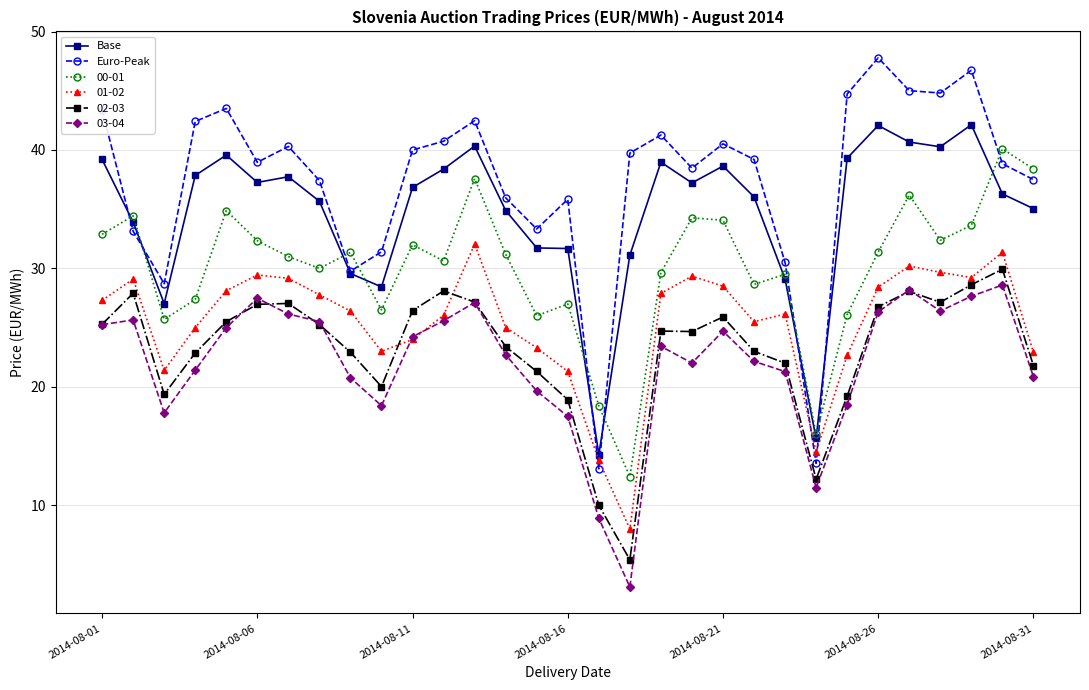

In Base, how many points are higher than both neighbors (excluding endpoints)?

7